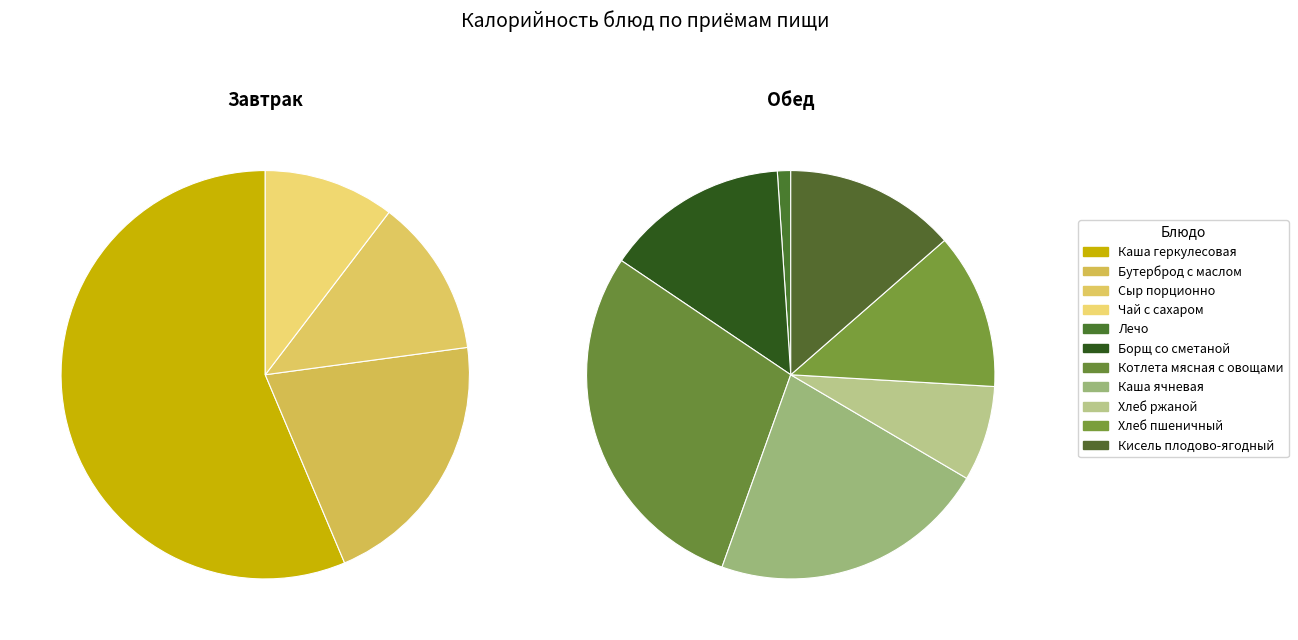

How many segments does this pie chart have?

11